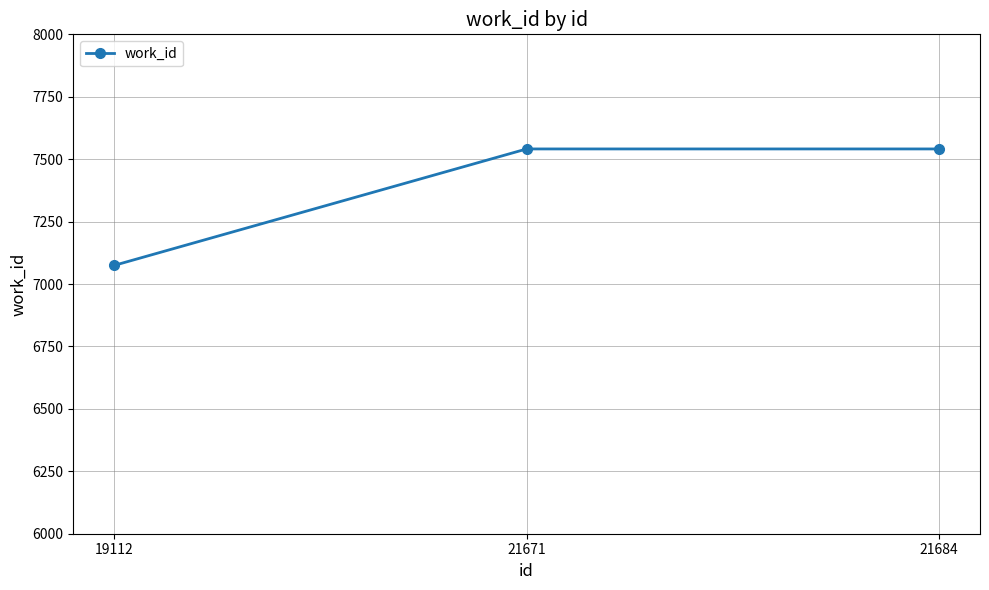

How many values are between 7075 and 7541?

3